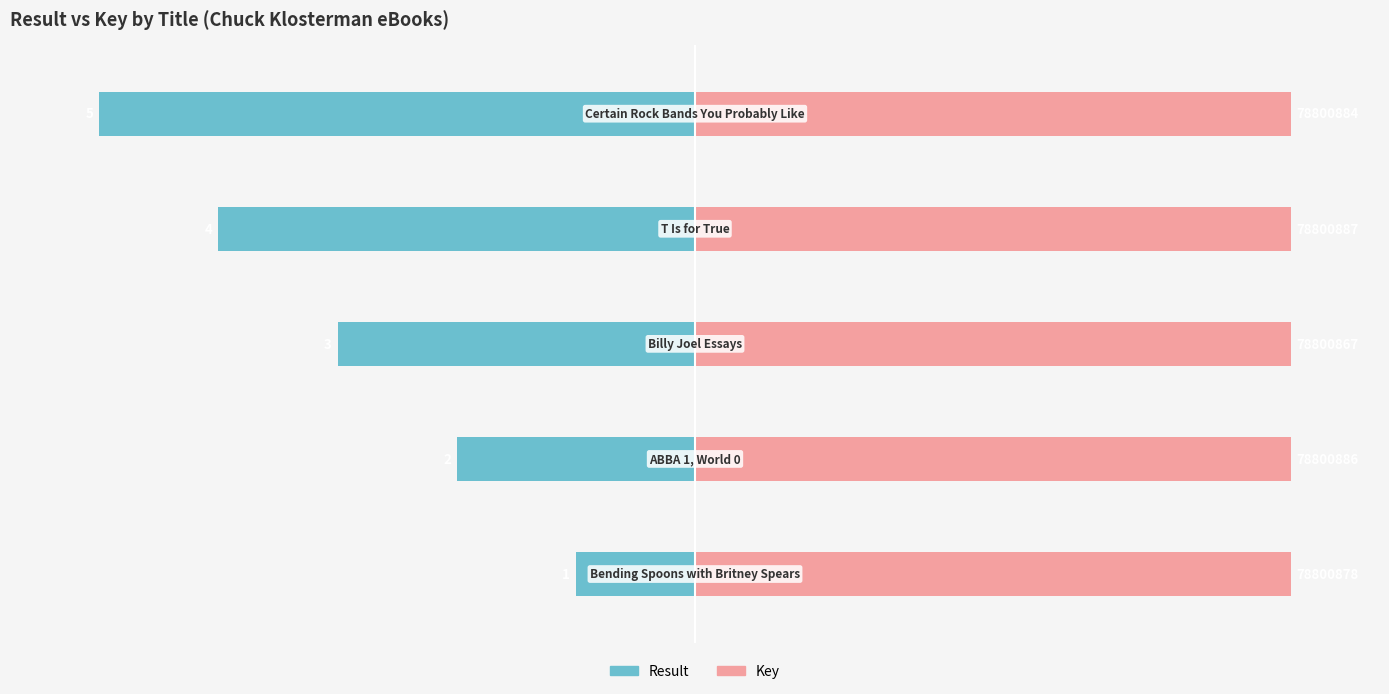

Rank the categories by Key value from highest to lowest.

3, 1, 4, 0, 2